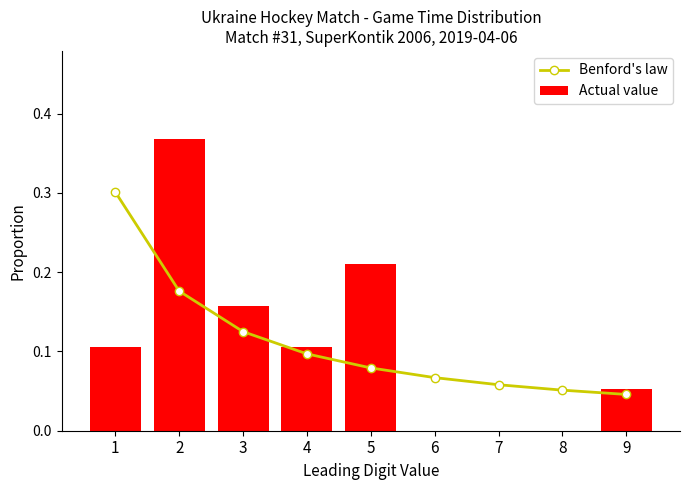

How many values in Actual value are above zero?

6